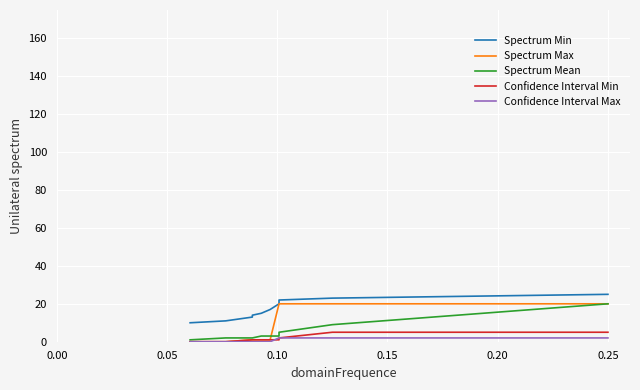

The value of Confidence Interval Min at 0.20 is 2. True or false?

False